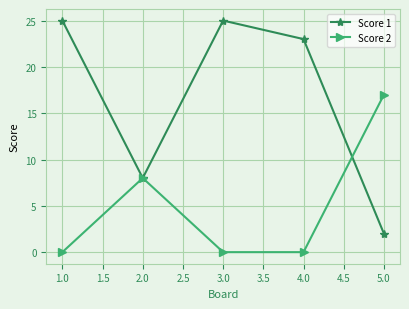

What is the sum of all Score 1 values?

83